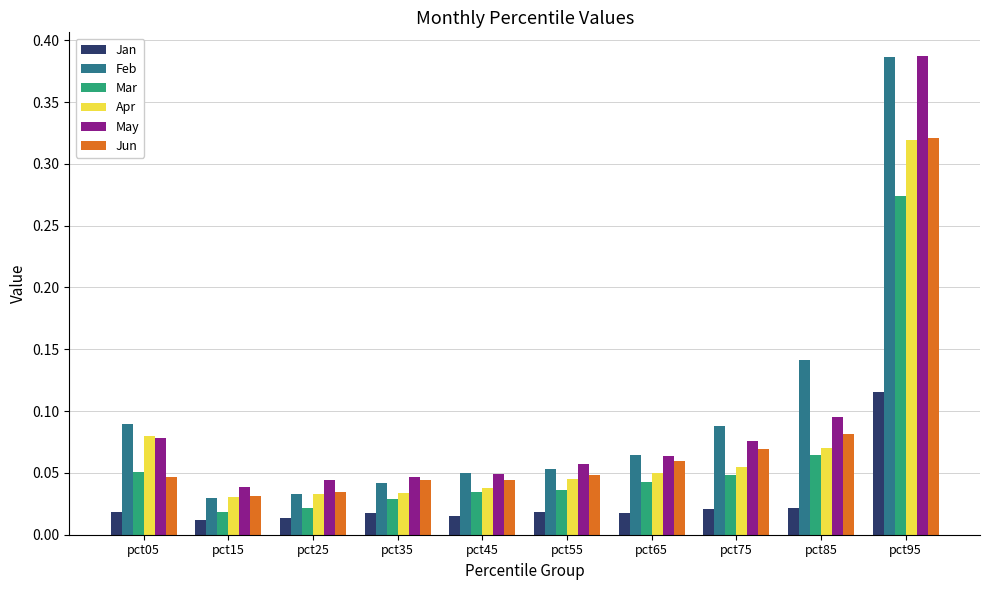

Which label corresponds to the largest value in the chart?

pct95